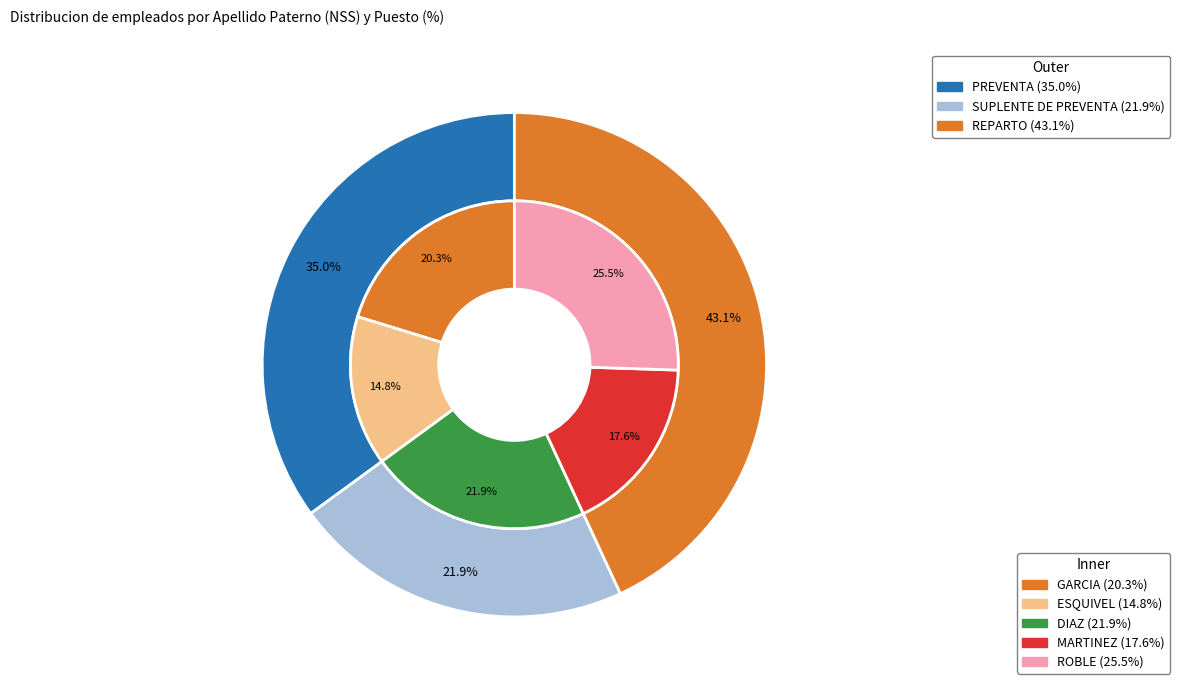

What is the smallest slice in the pie chart?

ESQUIVEL